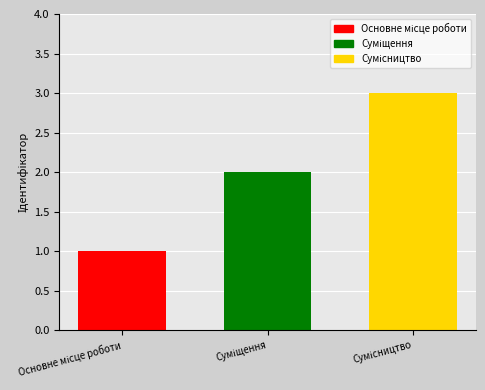

The chart shows a value of 1 at Сумісництво. True or false?

False